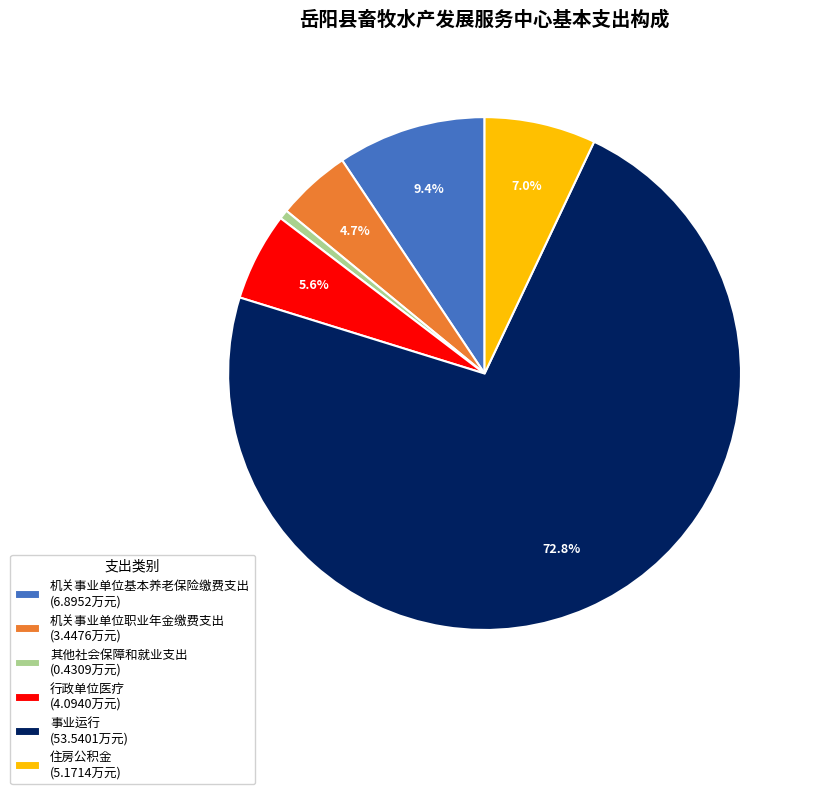

Which category accounts for the majority?

事业运行